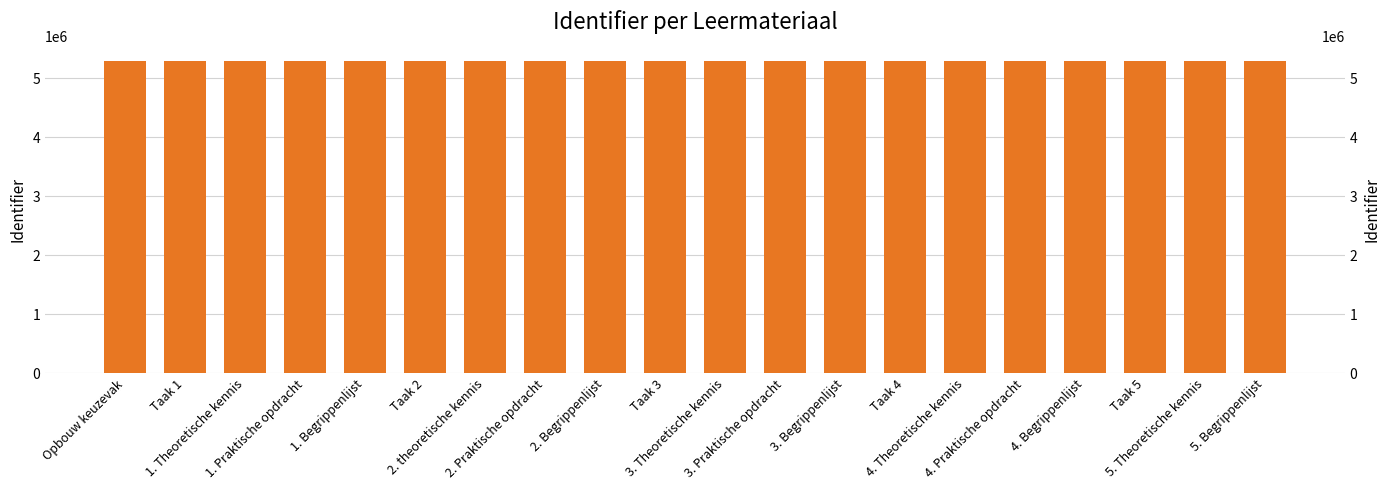

Reading left to right, list all the values displayed in this chart.

5283984	5283954	5283955	5283956	5284174	5284180	5284194	5284380	5284480	5284499	5284505	5284548	5284581	5284579	5284600	5284606	5284861	5286105	5286107	5286136